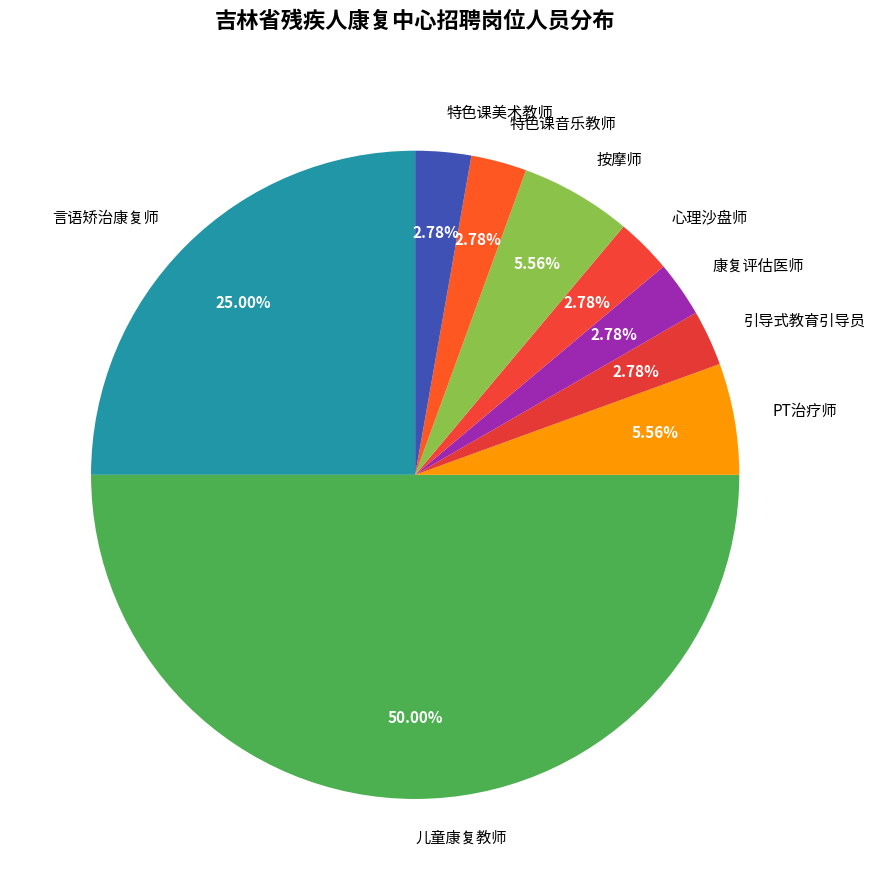

Do 心理沙盘师 and PT治疗师 together represent more than half of the pie?

No